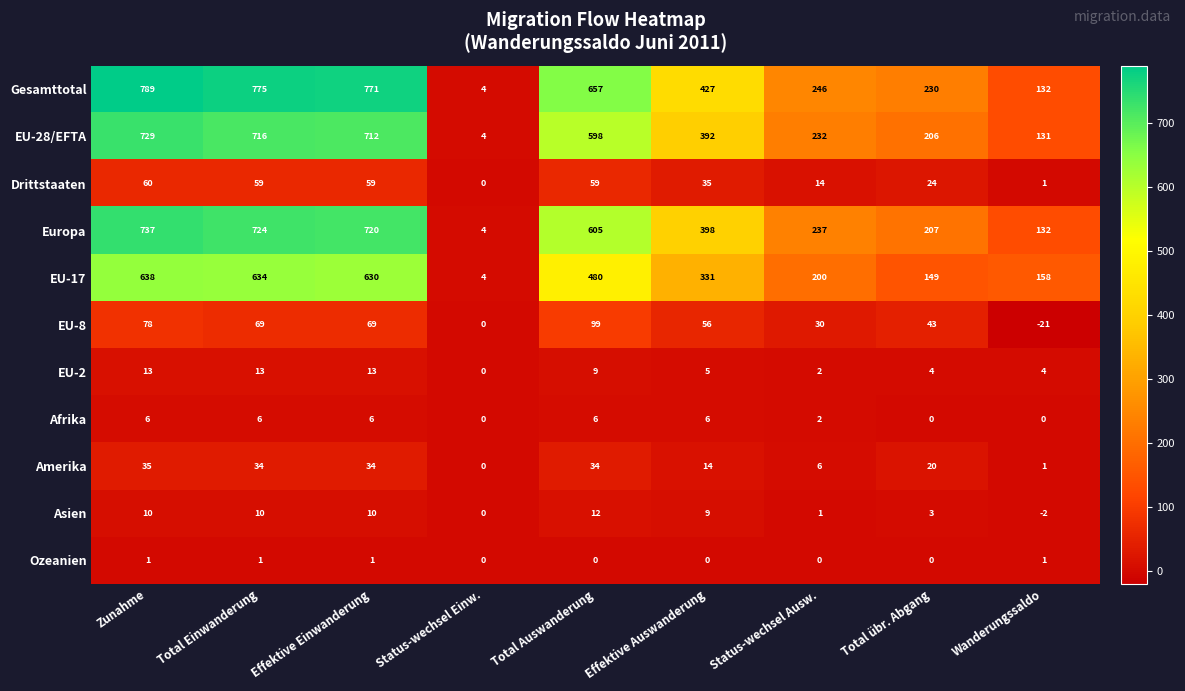

What is the difference between the highest and lowest values at Status-wechsel Einw.?

4